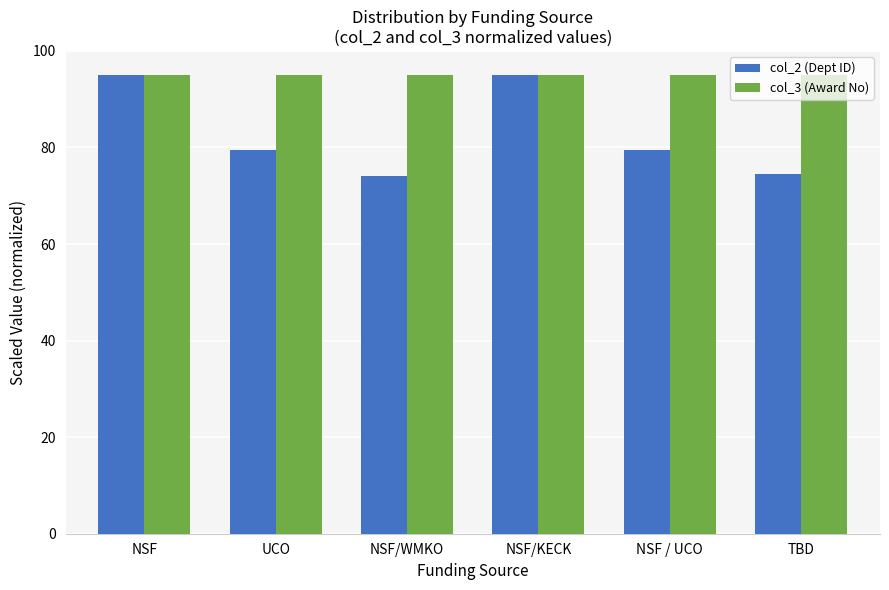

What is the sum of the col_3 (Award No) values at NSF/KECK and NSF?

190.0